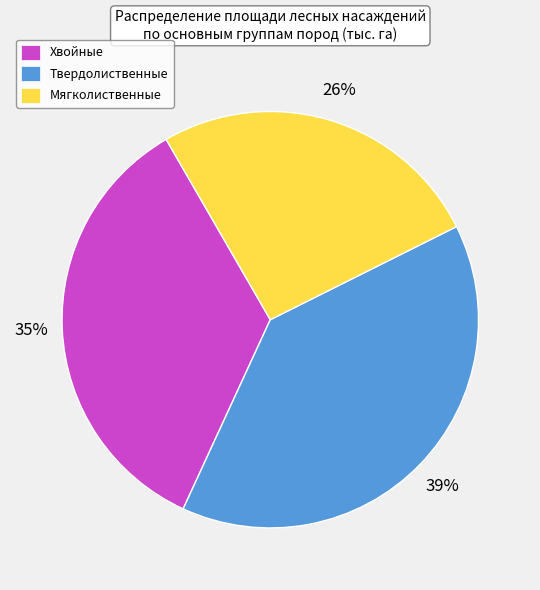

What is the ratio of the value at Хвойные to the value at Мягколиственные?

1.3